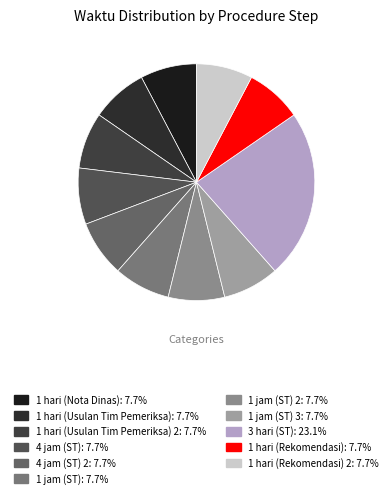

Which category has the biggest portion of the pie?

3 hari (ST)